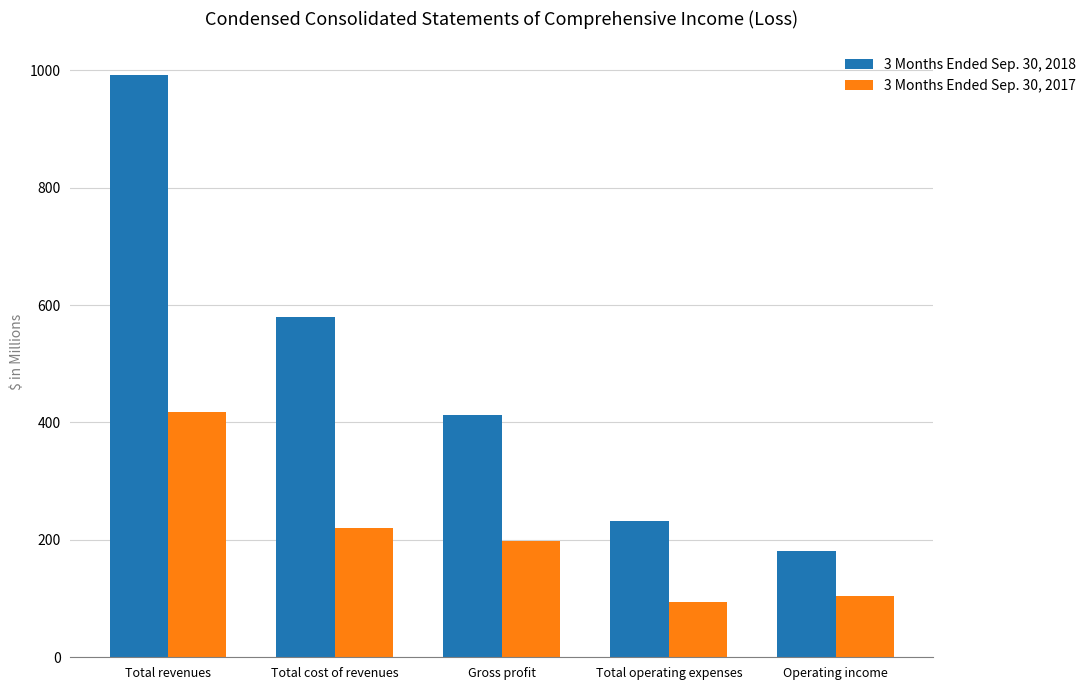

Which series has the widest spread of values?

3 Months Ended Sep. 30, 2018